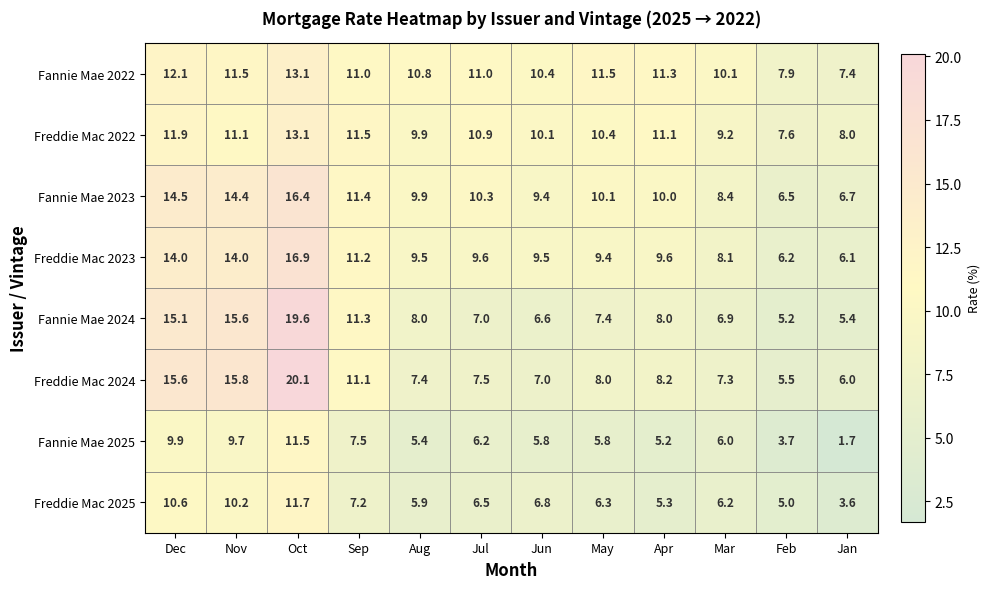

What is the maximum value shown in the chart?

20.1